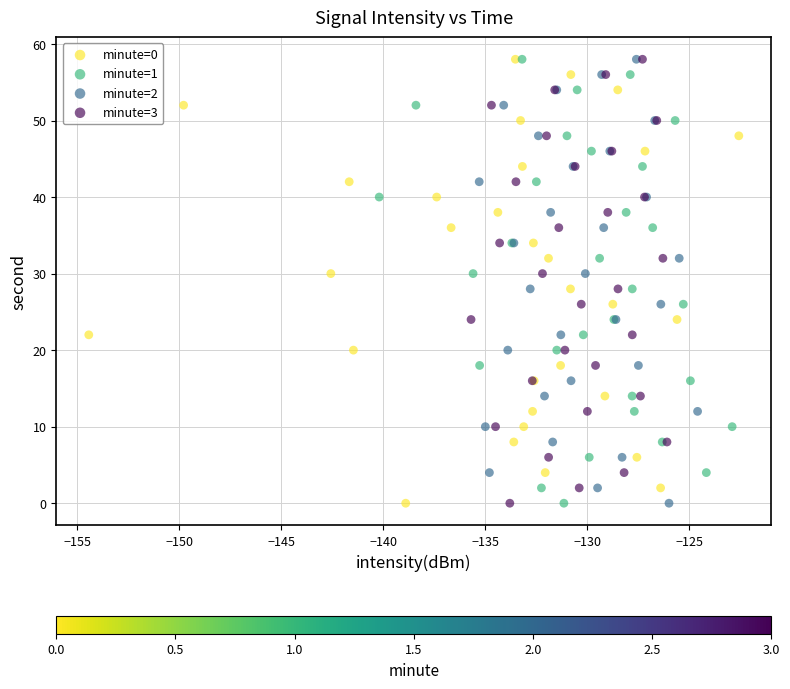

What are all the series names shown in the legend?

minute=0, minute=1, minute=2, minute=3